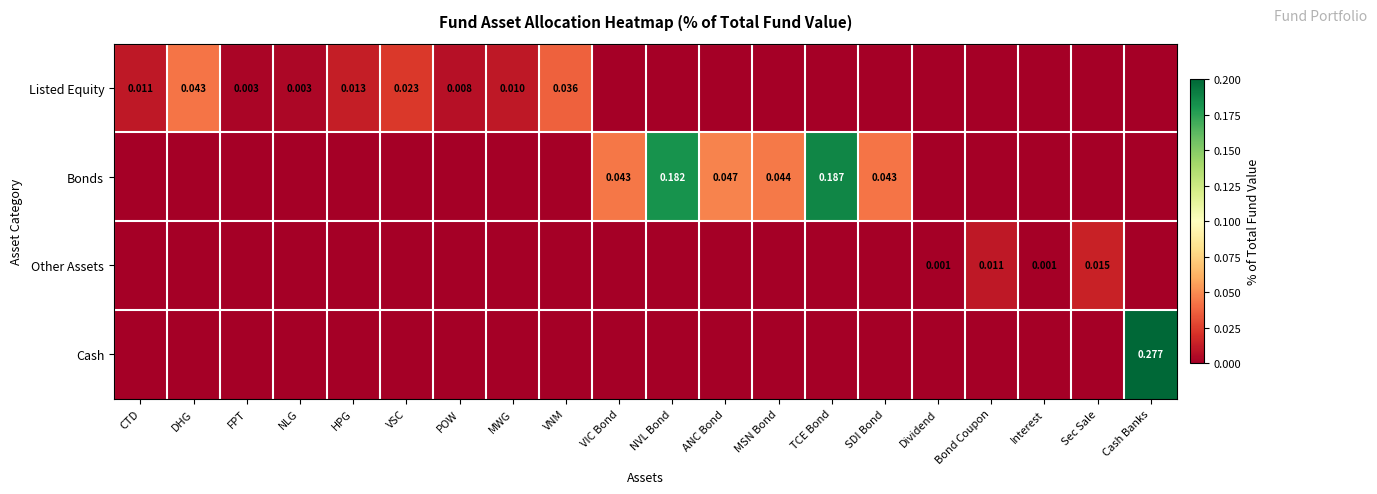

The Bonds series shows 0.0 at MWG. True or false?

True